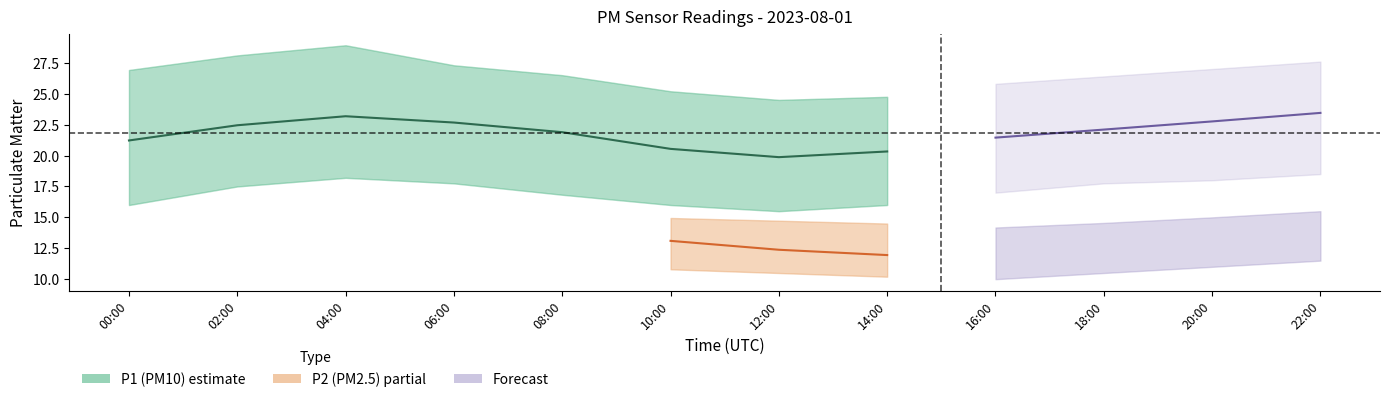

Which series has the largest total across all categories?

P1_upper